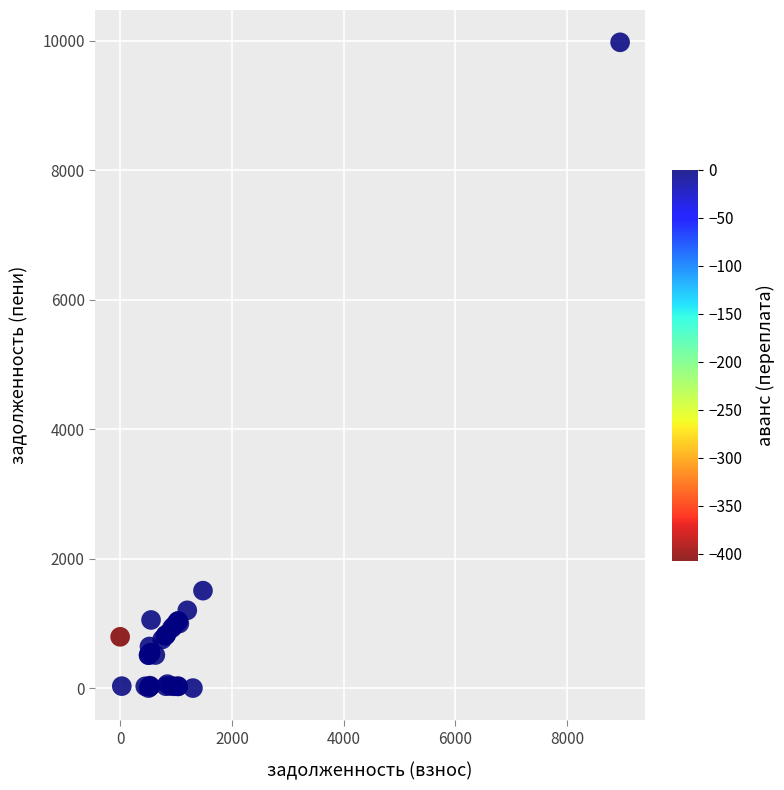

What Y value in the scatter plot is closest to 4990?

1505.7